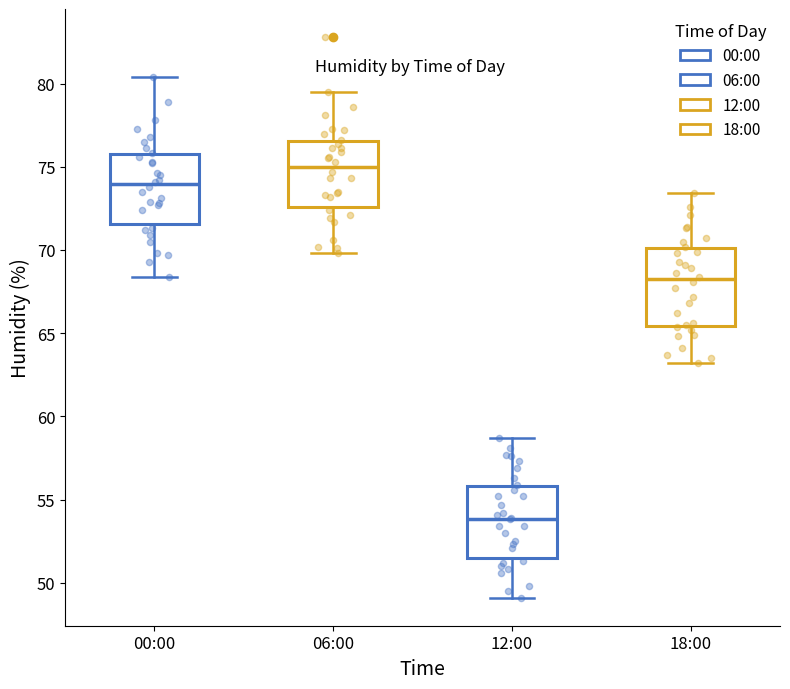

Which box's median line is the lowest?

12:00